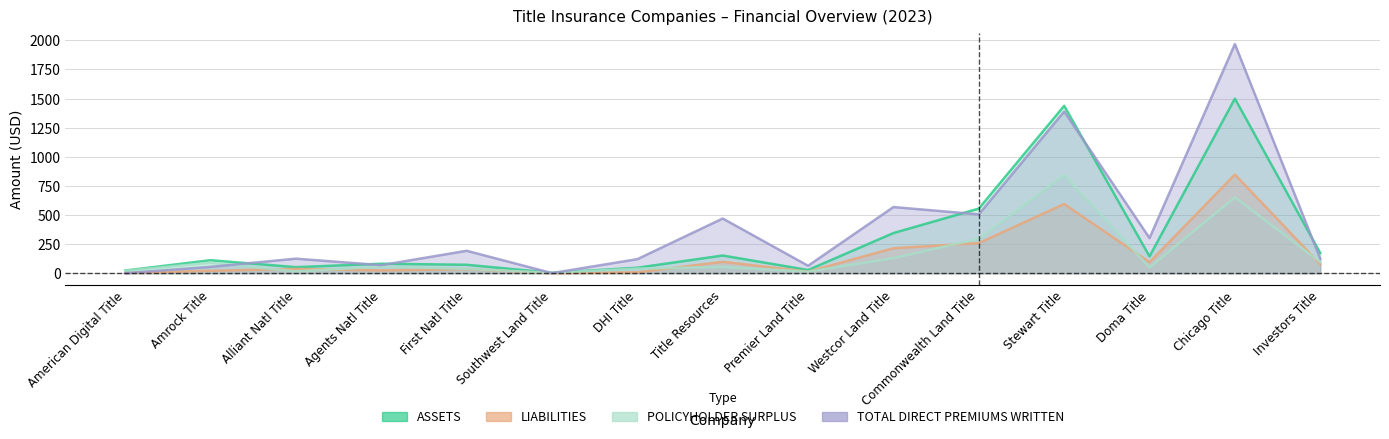

Reading left to right, what are all the values shown in this chart?

ASSETS: American Digital Title=23.4	Amrock Title=112.0	Alliant Natl Title=52.3	Agents Natl Title=81.8	First Natl Title=72.9	Southwest Land Title=3.9	DHI Title=47.6	Title Resources=152.3	Premier Land Title=27.8	Westcor Land Title=345.2	Commonwealth Land Title=555.2	Stewart Title=1437.7	Doma Title=145.0	Chicago Title=1499.9	Investors Title=173.8
LIABILITIES: American Digital Title=1.8	Amrock Title=21.4	Alliant Natl Title=37.0	Agents Natl Title=24.4	First Natl Title=35.4	Southwest Land Title=0.4	DHI Title=8.0	Title Resources=98.3	Premier Land Title=14.1	Westcor Land Title=215.3	Commonwealth Land Title=259.1	Stewart Title=594.4	Doma Title=95.1	Chicago Title=847.8	Investors Title=78.2
TOTAL DIRECT PREMIUMS WRITTEN: American Digital Title=0.3	Amrock Title=54.8	Alliant Natl Title=125.3	Agents Natl Title=69.4	First Natl Title=193.0	Southwest Land Title=1.2	DHI Title=121.0	Title Resources=470.0	Premier Land Title=64.2	Westcor Land Title=568.5	Commonwealth Land Title=505.7	Stewart Title=1388.9	Doma Title=302.0	Chicago Title=1968.0	Investors Title=125.0
POLICYHOLDER SURPLUS: American Digital Title=21.6	Amrock Title=90.6	Alliant Natl Title=15.3	Agents Natl Title=57.4	First Natl Title=37.5	Southwest Land Title=3.5	DHI Title=39.6	Title Resources=54.0	Premier Land Title=13.7	Westcor Land Title=129.9	Commonwealth Land Title=296.1	Stewart Title=843.3	Doma Title=49.9	Chicago Title=652.1	Investors Title=95.7